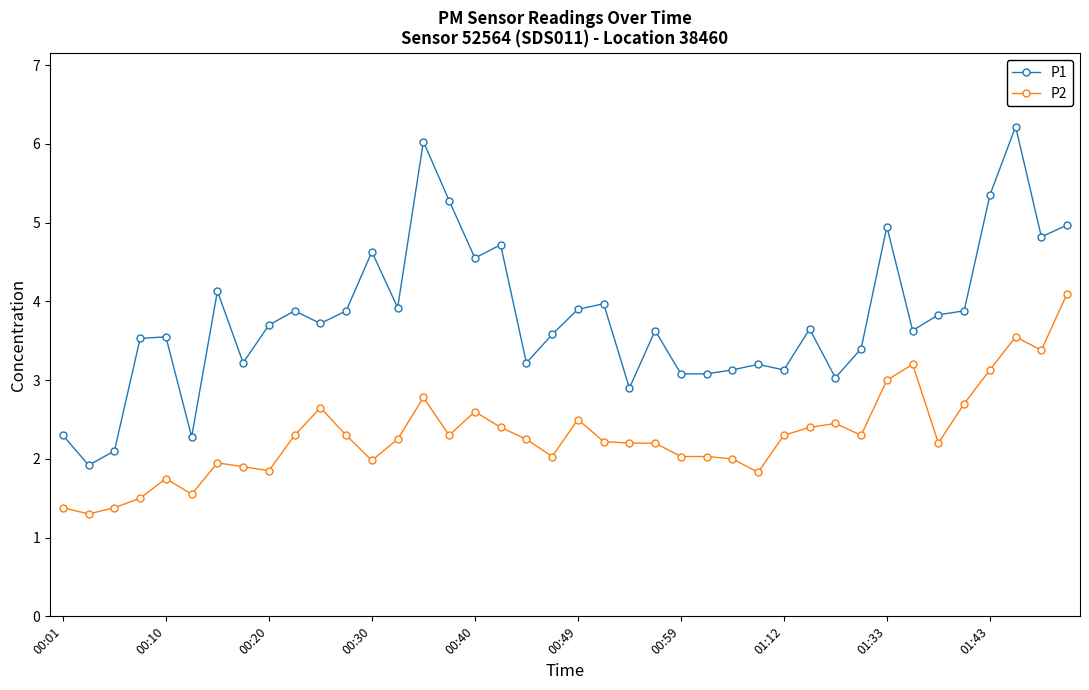

What is the highest value of the P1 series?

6.2